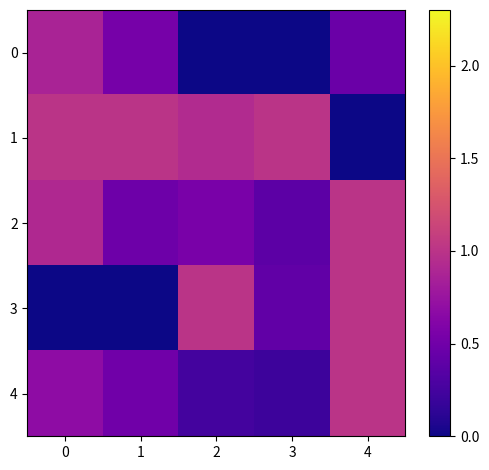

Reading left to right, extract all data points from this chart.

0: 0=0.9	1=0.5	2=0.0	3=0.0	4=0.5
1: 0=1.0	1=1.0	2=0.9	3=1.0	4=0.0
2: 0=0.9	1=0.5	2=0.6	3=0.4	4=1.0
3: 0=0.0	1=0.0	2=1.0	3=0.4	4=1.0
4: 0=0.7	1=0.5	2=0.2	3=0.2	4=1.0